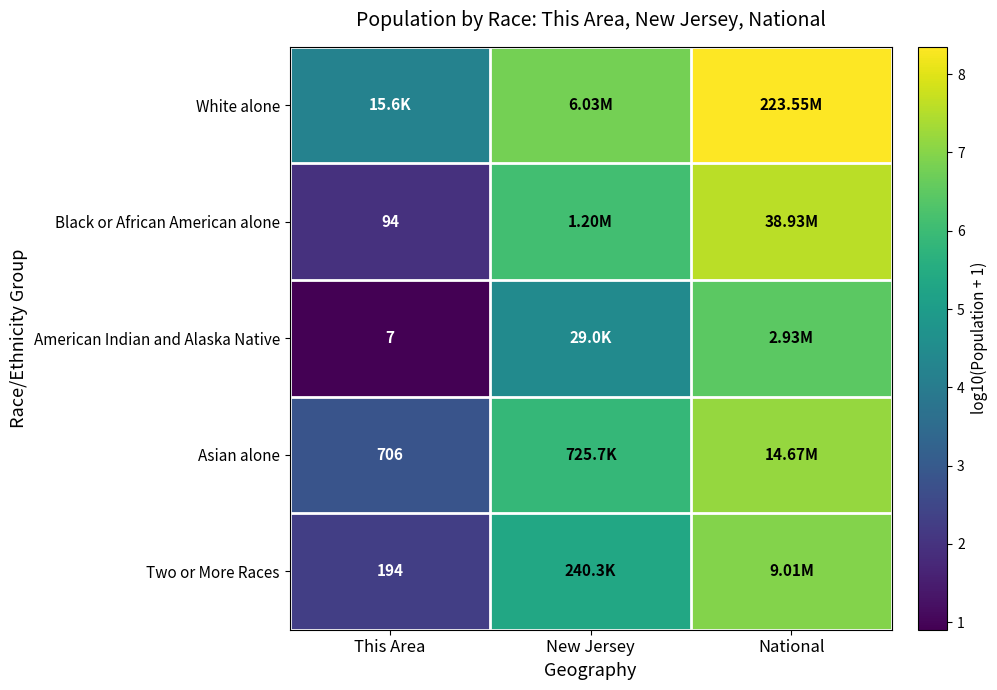

Rank the categories by Asian alone value from highest to lowest.

National, New Jersey, This Area